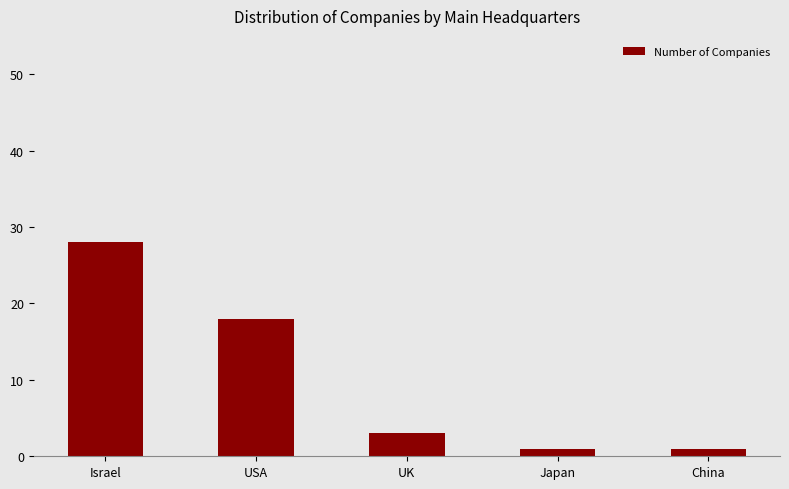

True or false: the data shows 3 at UK.

True